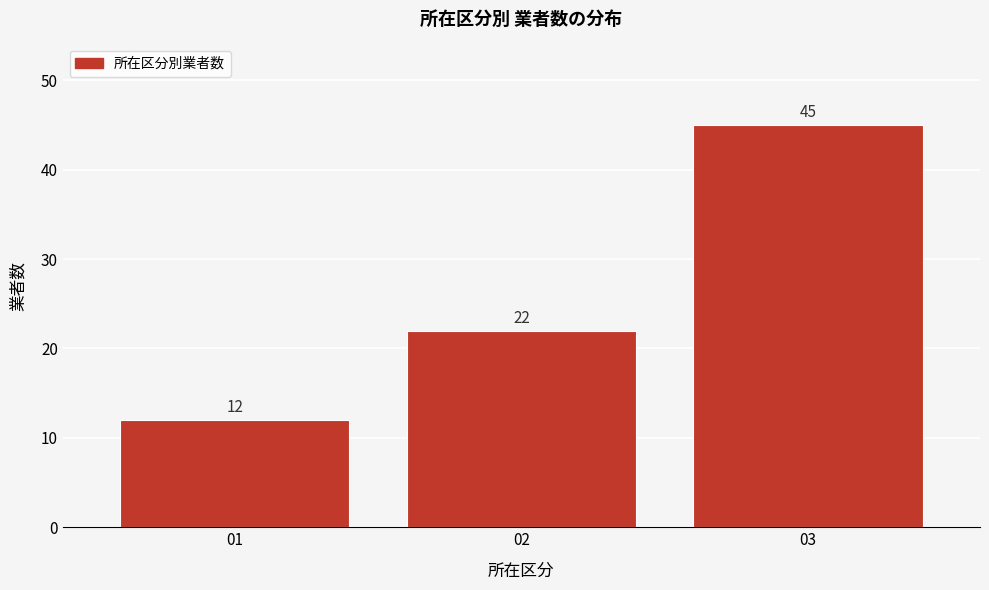

Reading left to right, list all the values displayed in this chart.

01=12	02=22	03=45